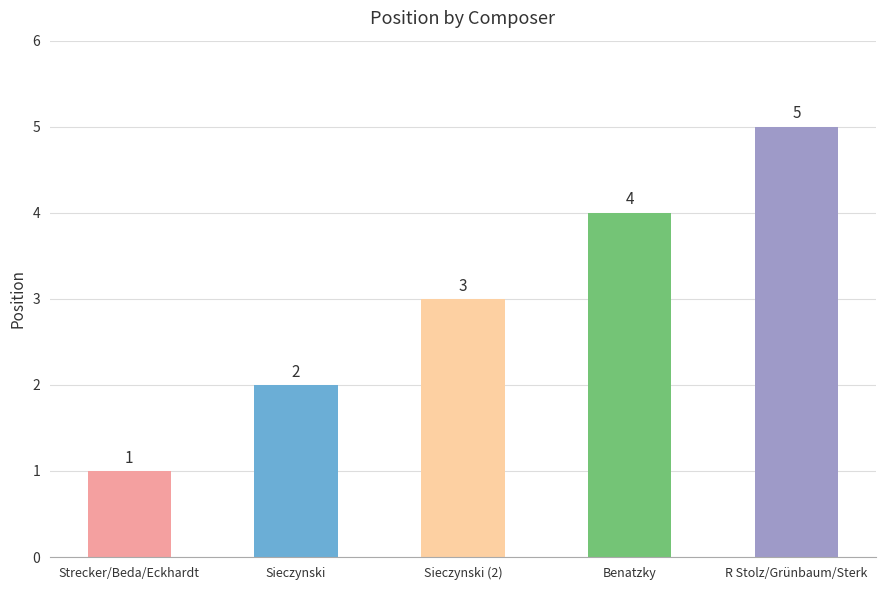

Rank the categories by value from highest to lowest.

R Stolz/Grünbaum/Sterk, Benatzky, Sieczynski (2), Sieczynski, Strecker/Beda/Eckhardt